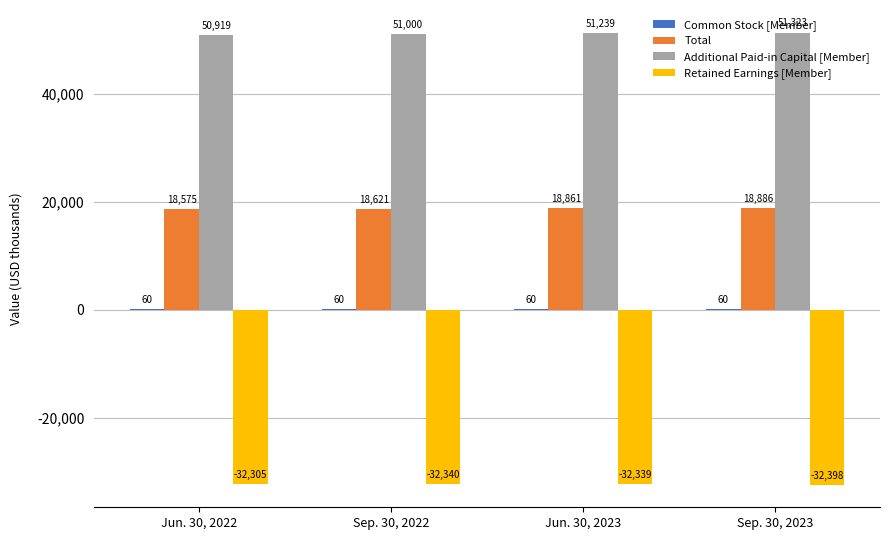

Which series has the largest total across all categories?

Additional Paid-in Capital [Member]